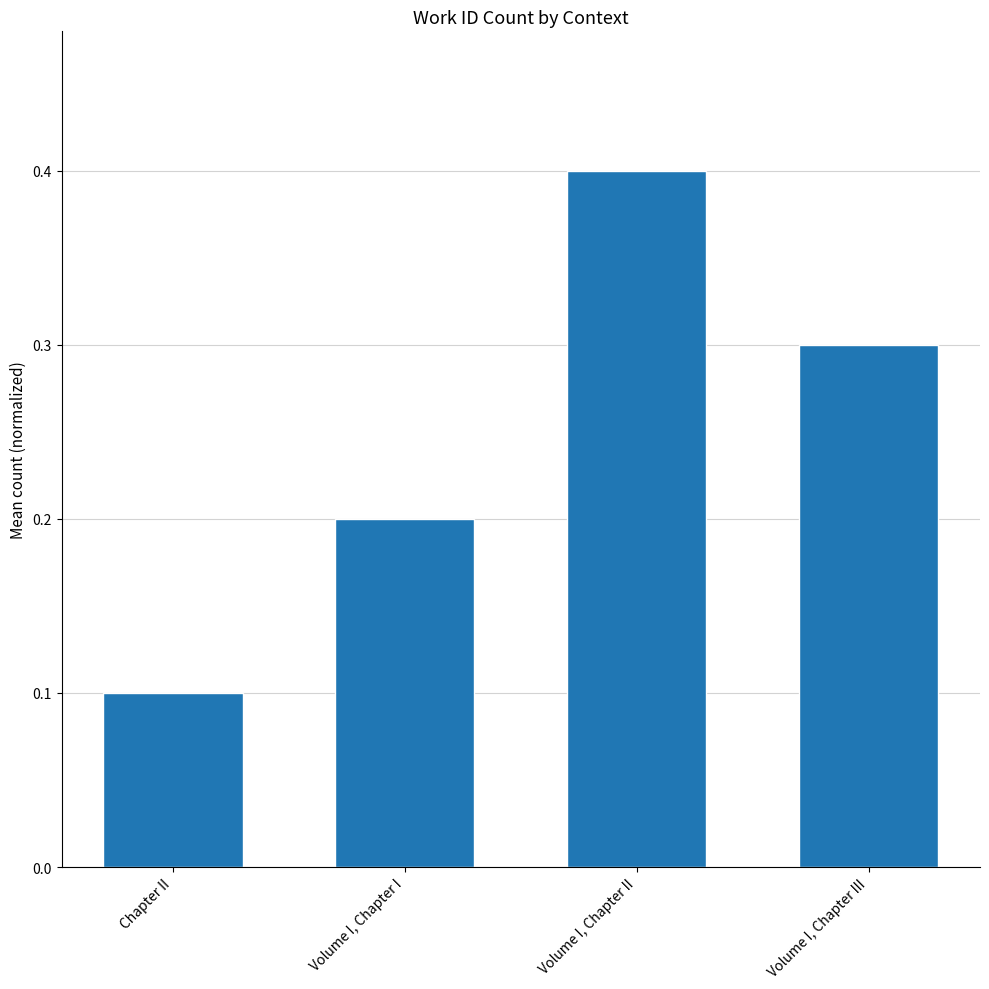

Is it true that the value at Volume I, Chapter III is 0.1?

False